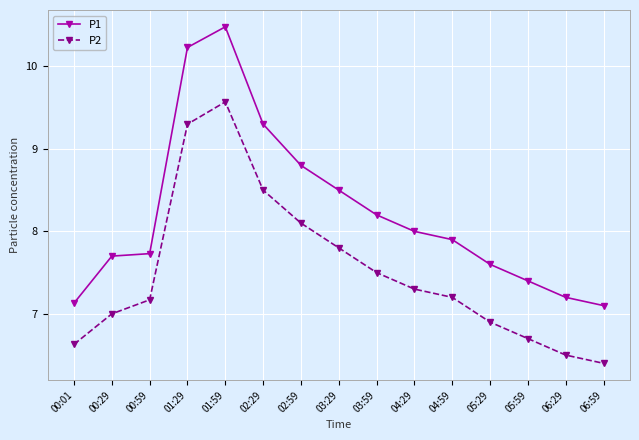

What is the approximate value of P2 at 05:59?

6.7